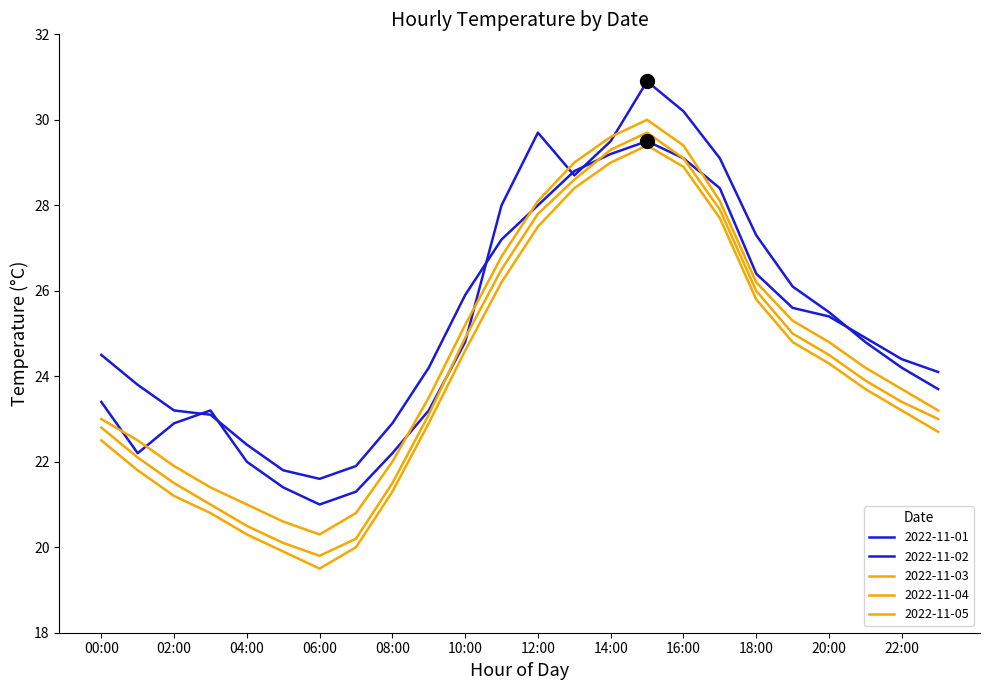

True or false: 2022-11-05 and 2022-11-04 intersect in this chart.

False